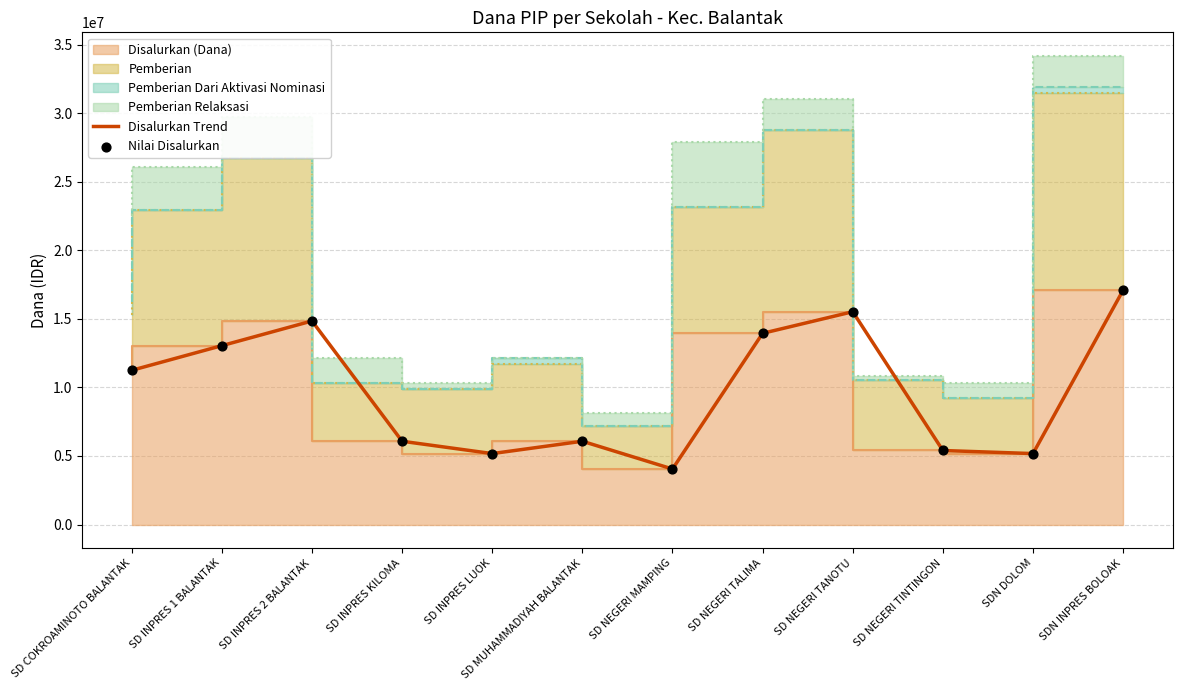

Is the value of Nilai Disalurkan at SD INPRES 1 BALANTAK greater than the value of Disalurkan Trend at SD INPRES 2 BALANTAK?

No